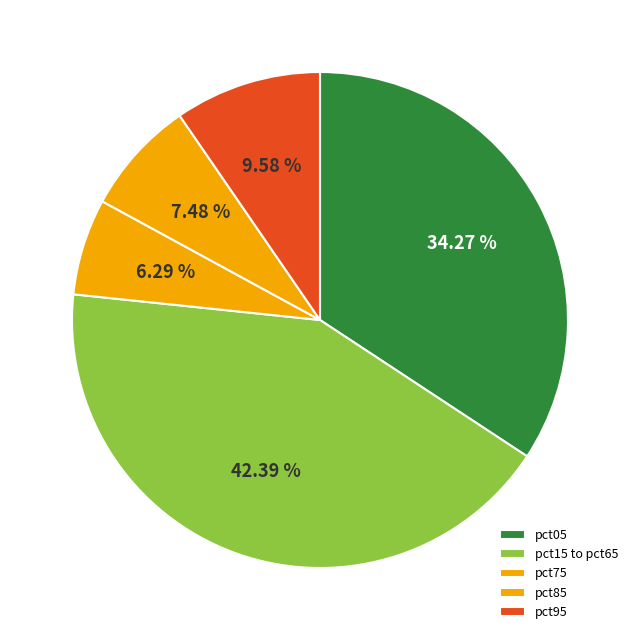

Which slice is the smallest?

pct75